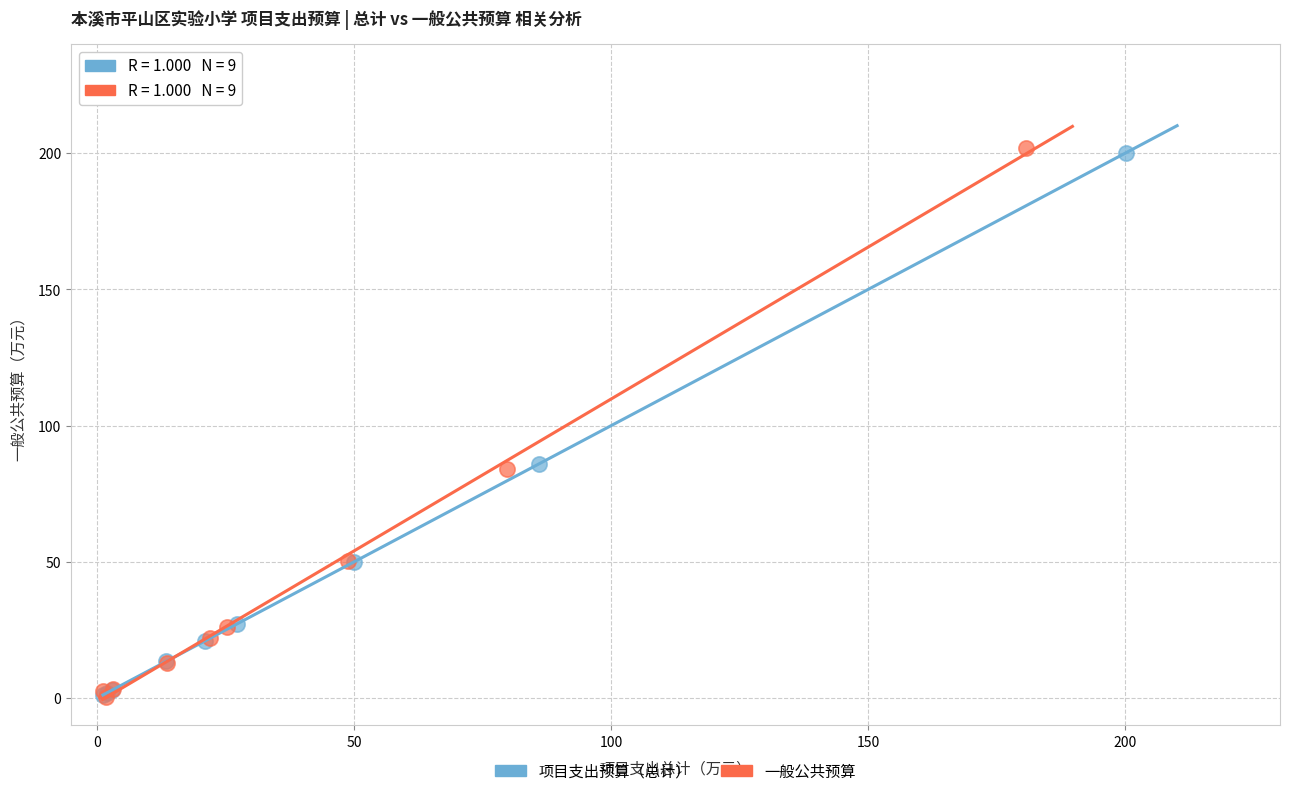

Which series has the widest spread of Y values?

一般公共预算